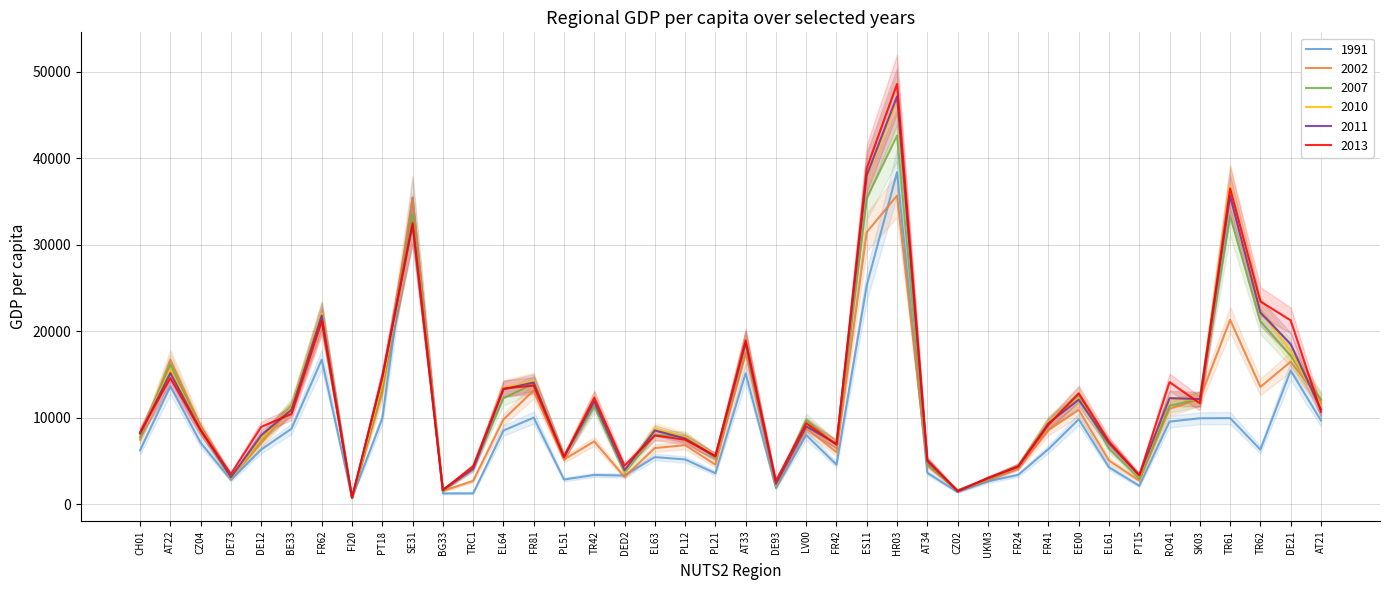

Reading right to left, what are all the values shown in this chart?

1991: 9693	15458	6320	9961	9944	9560	2134	4273	9830	6372	3393	2646	1409	3631	38412	25337	4582	8002	1867	15149	3590	5180	5452	3317	3387	2857	10020	8522	1261	1252	35478	9936	755	16728	8734	6318	2820	7118	13646	6223
2002: 12034	16490	13568	21335	12193	11038	2723	5056	10922	8576	4233	2791	1594	4459	35701	31474	6021	8791	2077	17531	4583	6837	6500	3164	7270	5174	13160	9801	2701	1535	35443	12958	746	21253	11250	7080	3120	9039	16713	7472
2007: 12122	17160	21164	33364	12184	11393	2960	6405	12633	9468	4391	2881	1615	4655	42646	35408	6866	9764	2172	18604	5339	7862	7993	3654	11342	5548	13933	12262	4226	1534	33555	13516	696	21839	11388	7522	3127	8625	16201	7764
2010: 11347	17695	22343	36812	12125	12122	3235	7144	12187	9540	4456	2965	1594	4930	46667	37881	7061	9226	2205	18885	5575	7800	8790	3732	12185	5499	14241	13448	4179	1663	32511	14025	703	22099	11192	7609	3009	8654	15546	8157
2011: 10954	18521	22184	35657	12162	12274	3341	7046	12102	9365	4413	2989	1558	4955	47184	38053	6973	9014	2334	18710	5549	7604	8540	3922	11871	5475	14087	13290	4075	1669	32335	14730	760	21828	10930	7968	3107	8605	15172	8172
2013: 10700	21268	23461	36528	11678	14124	3347	7244	12820	9184	4339	3037	1496	5144	48616	38872	6896	9370	2713	18962	5566	7466	7954	4461	12303	5460	13733	13376	4391	1636	32533	14658	781	21210	10449	8947	3497	8533	14600	8336